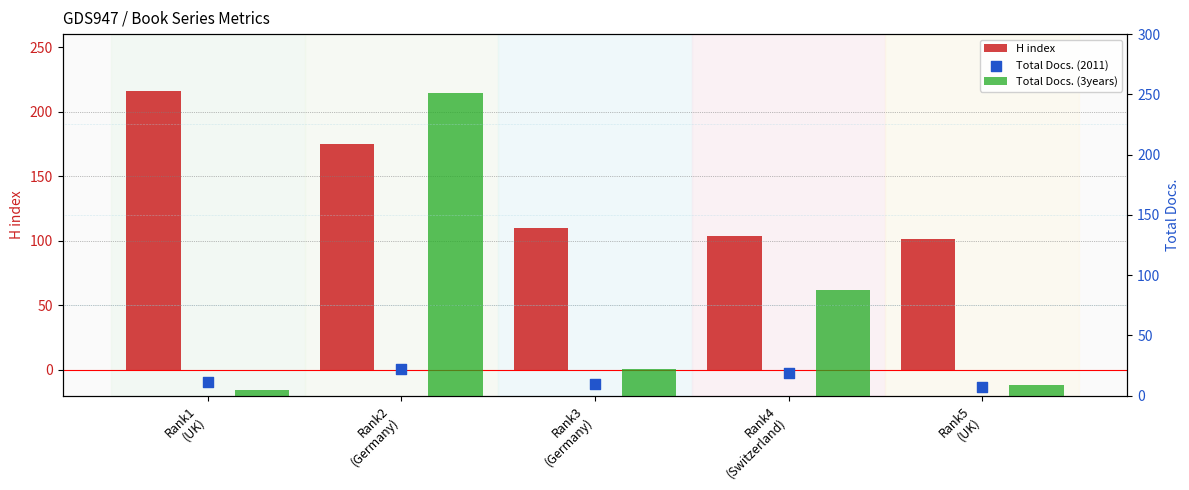

What is the total value across all series at Rank3
(Germany)?

142